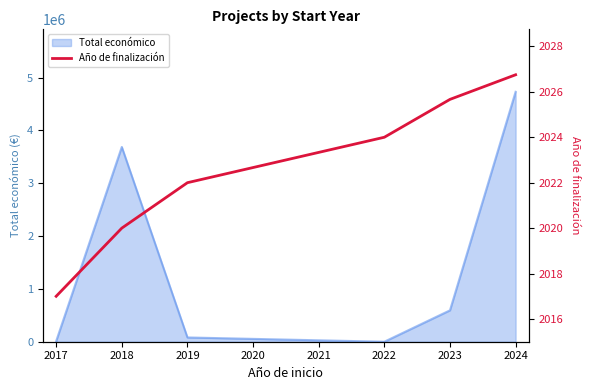

What is the maximum value for Total económico?

4731722